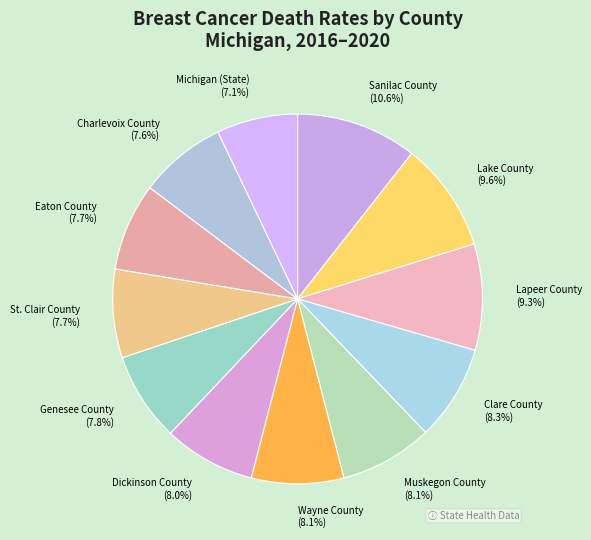

Combined, do Charlevoix County and Muskegon County account for over 50%?

No